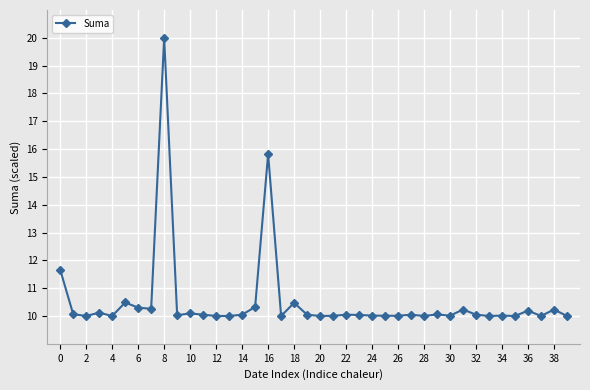

True or false: the data has more than 2 interior local peaks.

True